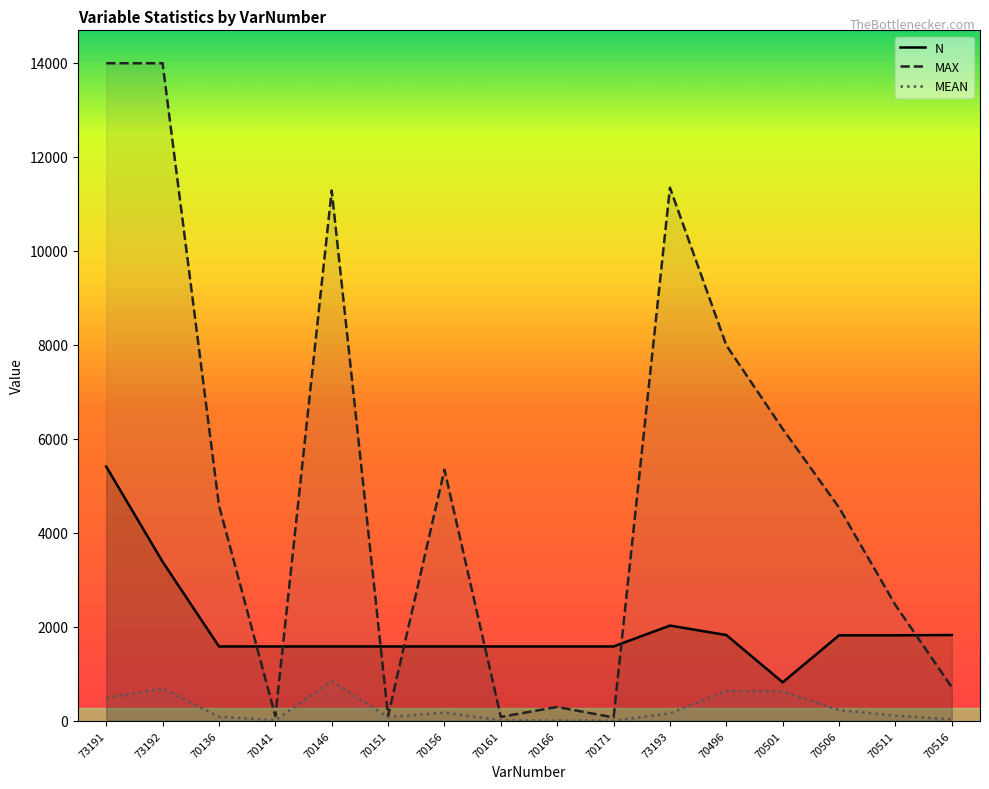

At 70511, list the series in order from smallest to largest.

MEAN, N, MAX